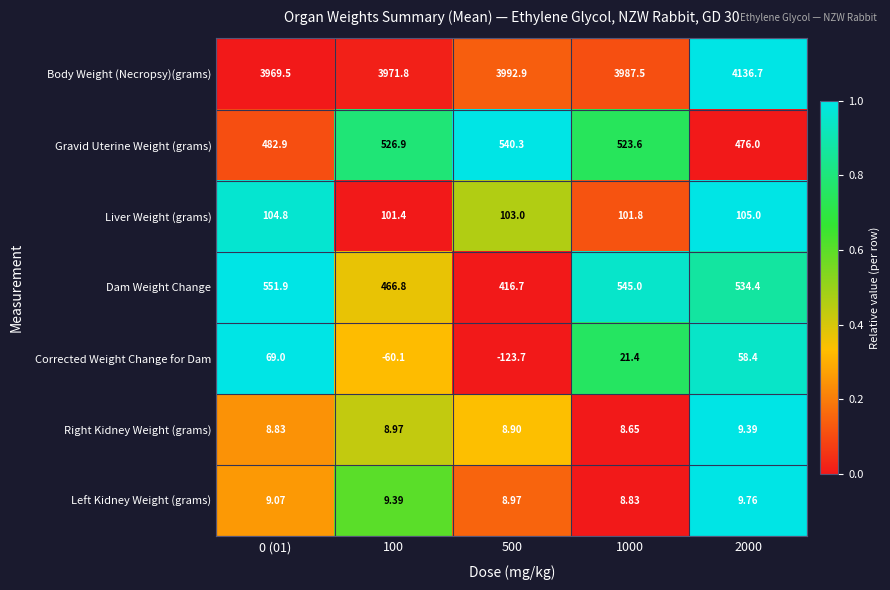

Which series has the largest total across all categories?

Body Weight (Necropsy)(grams)